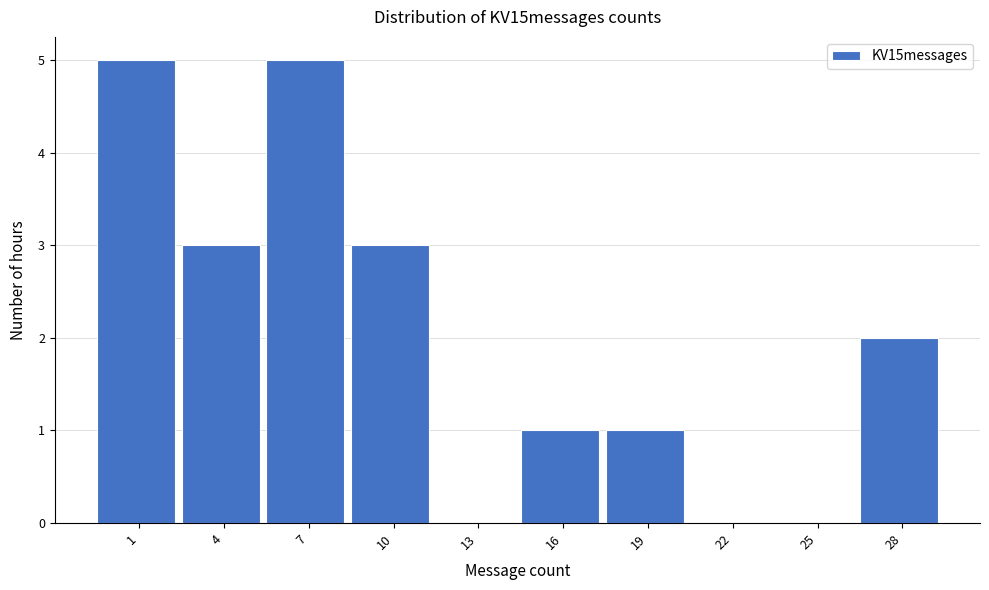

Reading left to right, extract all data points from this chart.

1=5	4=3	7=5	10=3	13=0	16=1	19=1	22=0	25=0	28=2